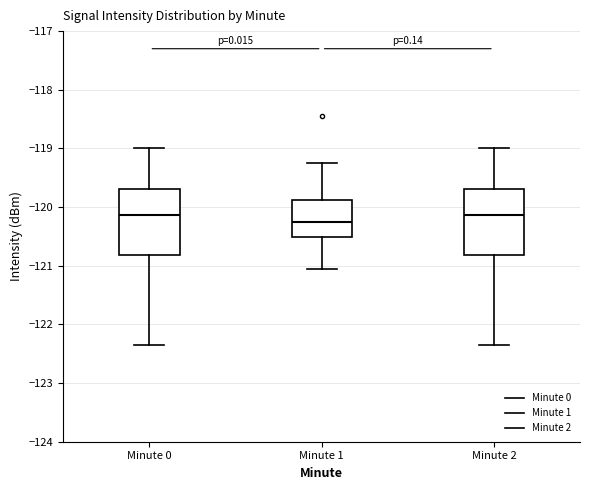

Reading left to right, transcribe this box plot: for each box, give where its median line is, the range the box spans, and where its two whiskers end, as read against the y-axis. The values are not printed on the chart, so give them approximately, as read against the axis.

Minute 0: median -120.1, box -120.8 to -119.7, whiskers -122.3 to -119.0
Minute 1: median -120.3, box -120.5 to -119.9, whiskers -121.1 to -119.2
Minute 2: median -120.1, box -120.8 to -119.7, whiskers -122.3 to -119.0